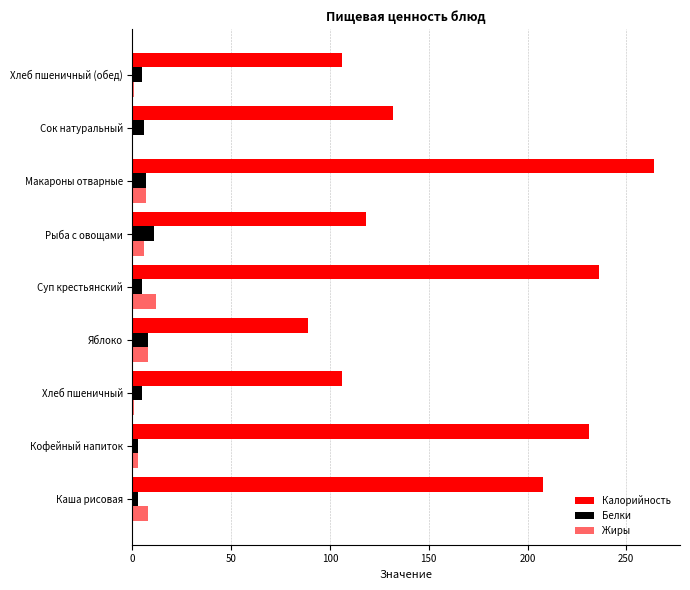

How many data points does each series have?

9